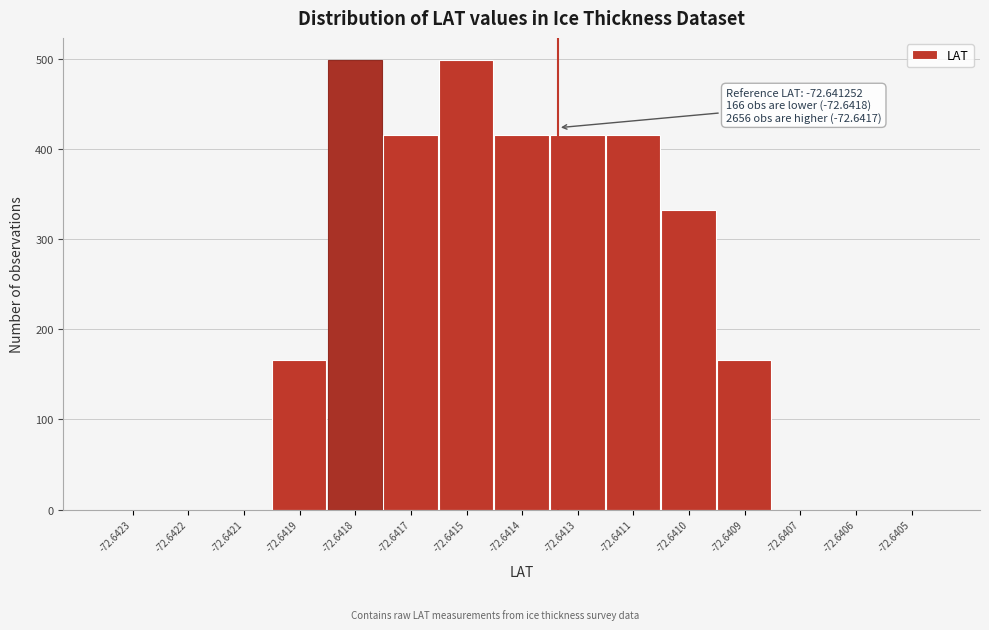

Reading right to left, extract all data points from this chart.

-72.6405=0	-72.6406=0	-72.6407=0	-72.6409=166	-72.6410=332	-72.6411=415	-72.6413=415	-72.6414=415	-72.6415=498	-72.6417=415	-72.6418=498	-72.6419=166	-72.6421=0	-72.6422=0	-72.6423=0